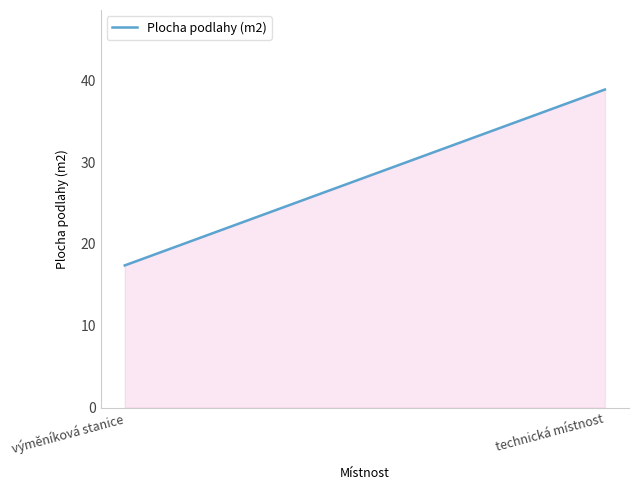

Reading left to right, what are all the values shown in this chart?

výměníková stanice=17.4	technická místnost=38.9